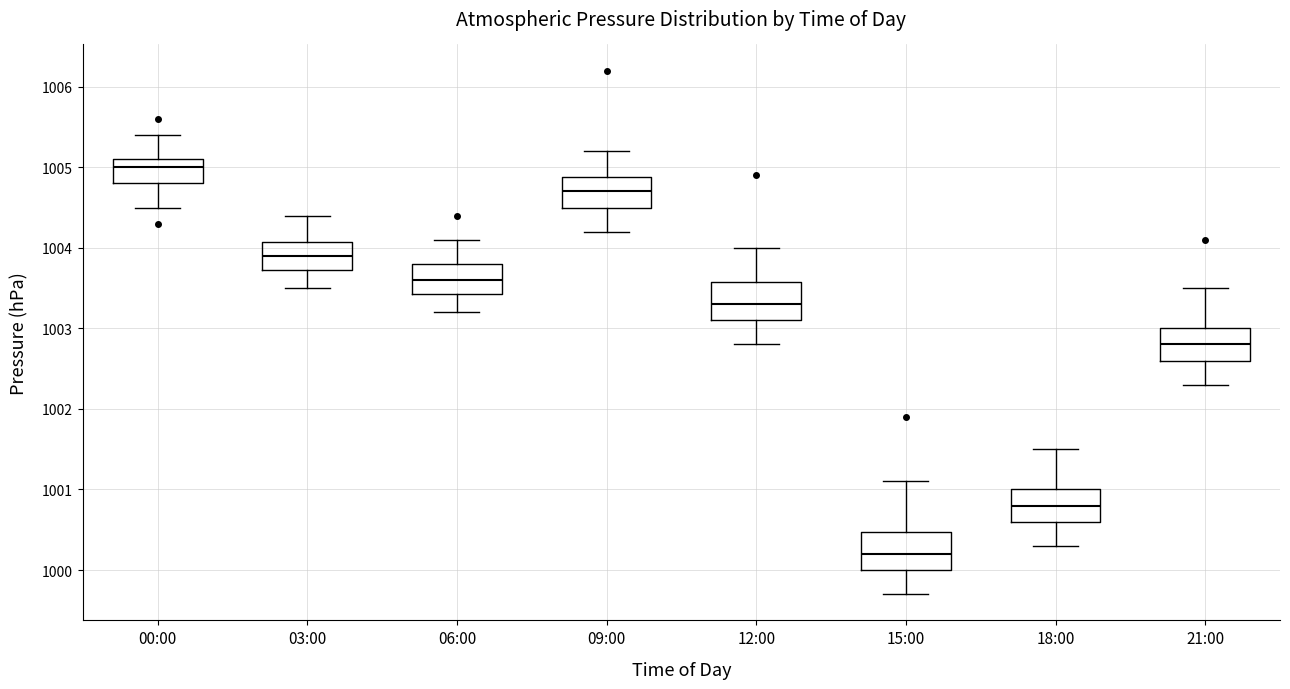

Where is the upper edge of the box for 18:00 on the y-axis? The values are not printed on the chart, so give them approximately, as read against the axis.

1001.0